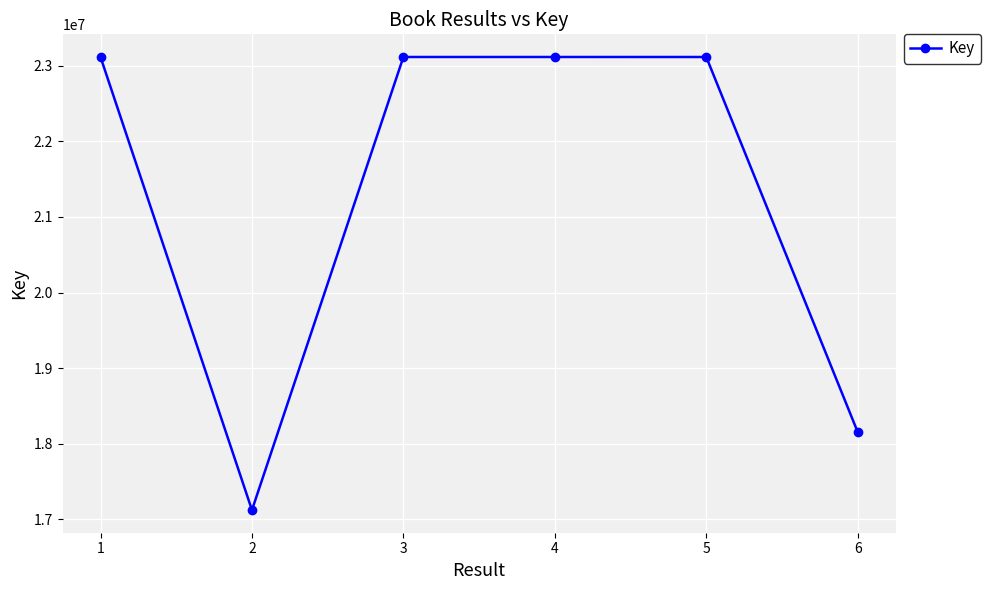

What is the difference between the maximum and second lowest values?

4962407